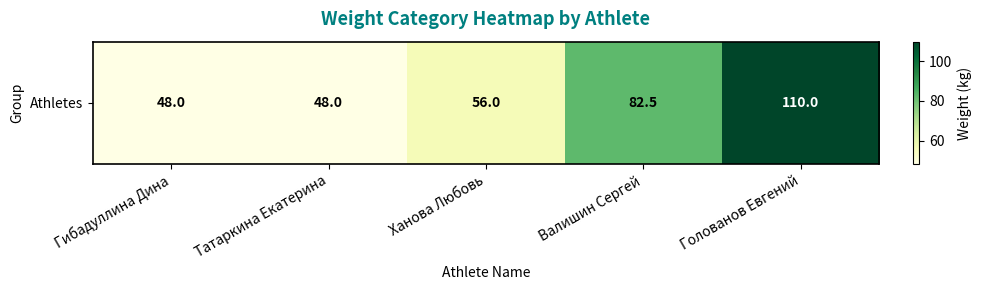

Rank the categories by value from highest to lowest.

Голованов Евгений, Валишин Сергей, Ханова Любовь, Гибадуллина Дина, Татаркина Екатерина